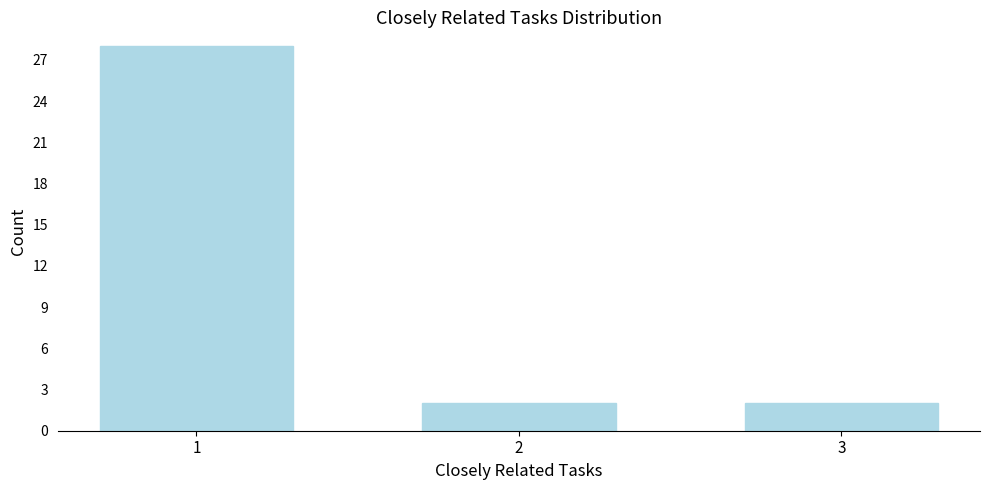

Reading left to right, what are all the values shown in this chart?

28	2	2